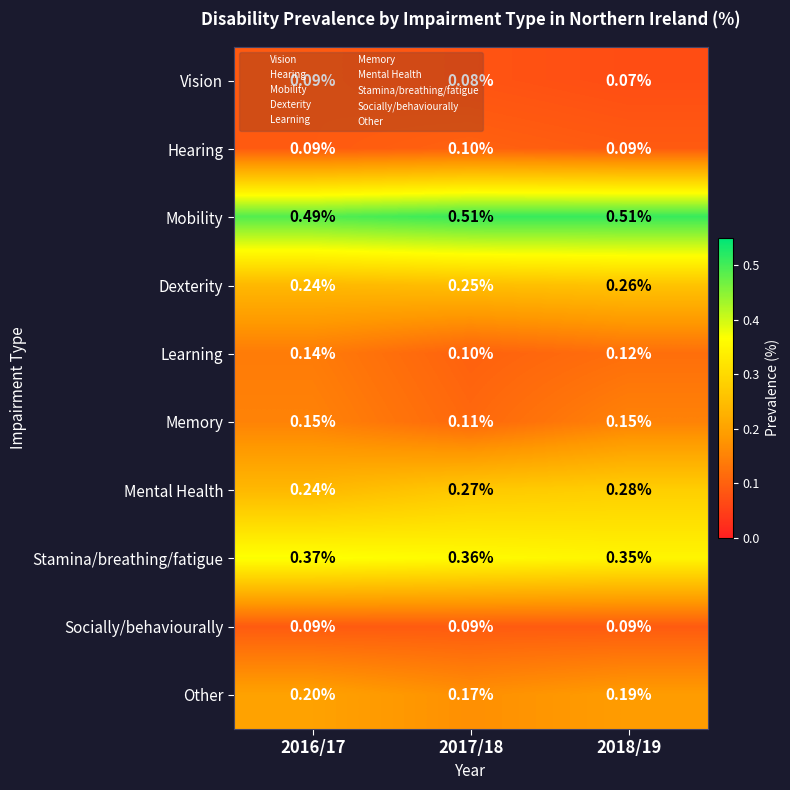

How many data points does each series have?

3